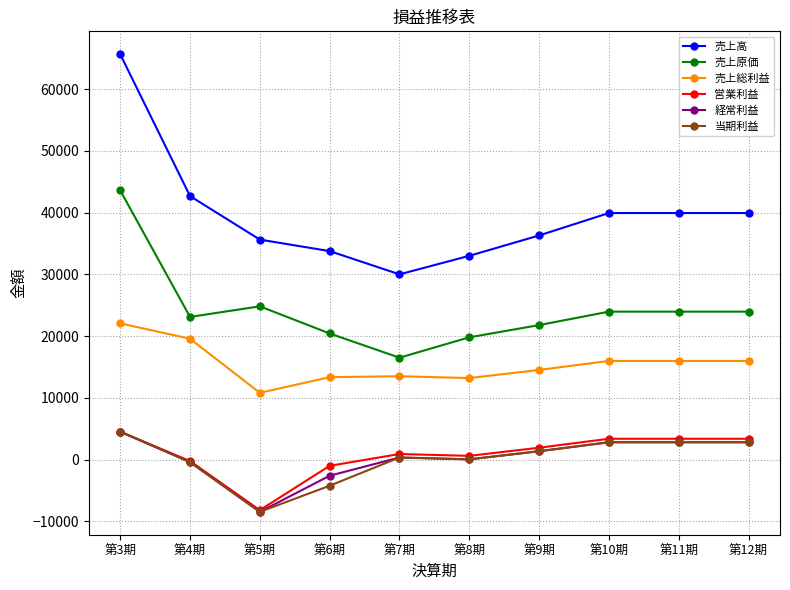

Which series has the widest spread of values?

売上高